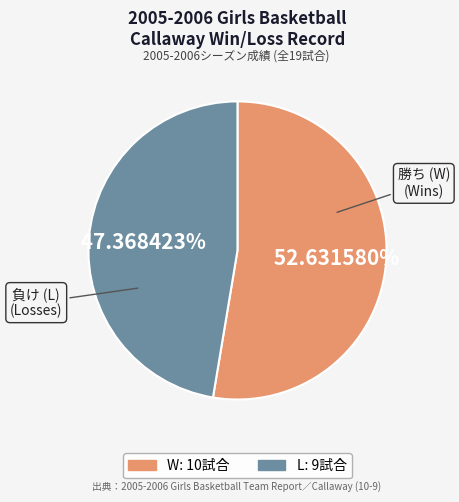

Between L and W, which is larger?

W